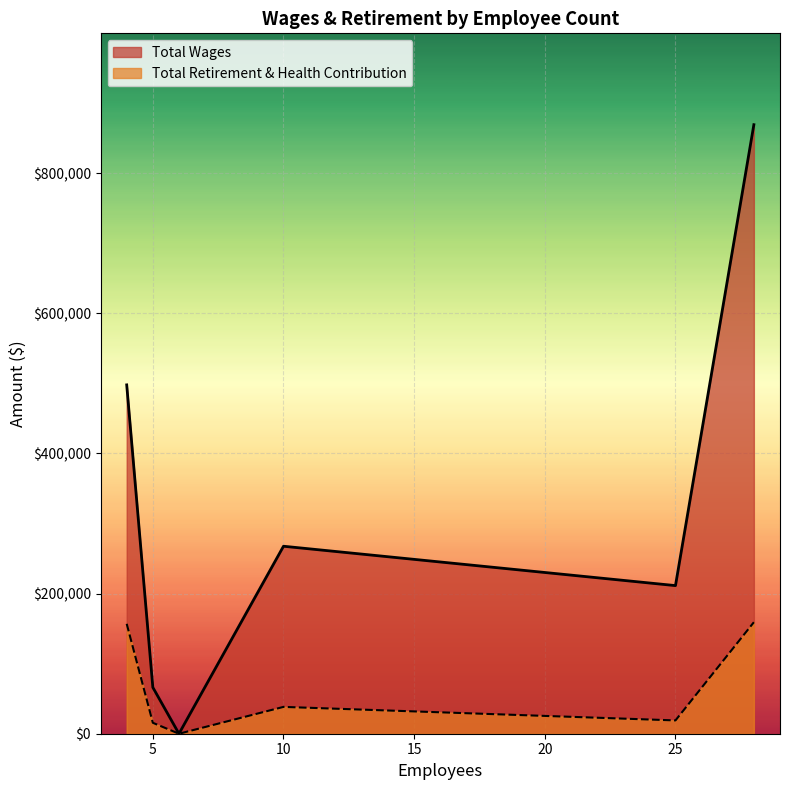

At 5, list the series in order from largest to smallest.

Total Wages, Total Retirement & Health Contribution